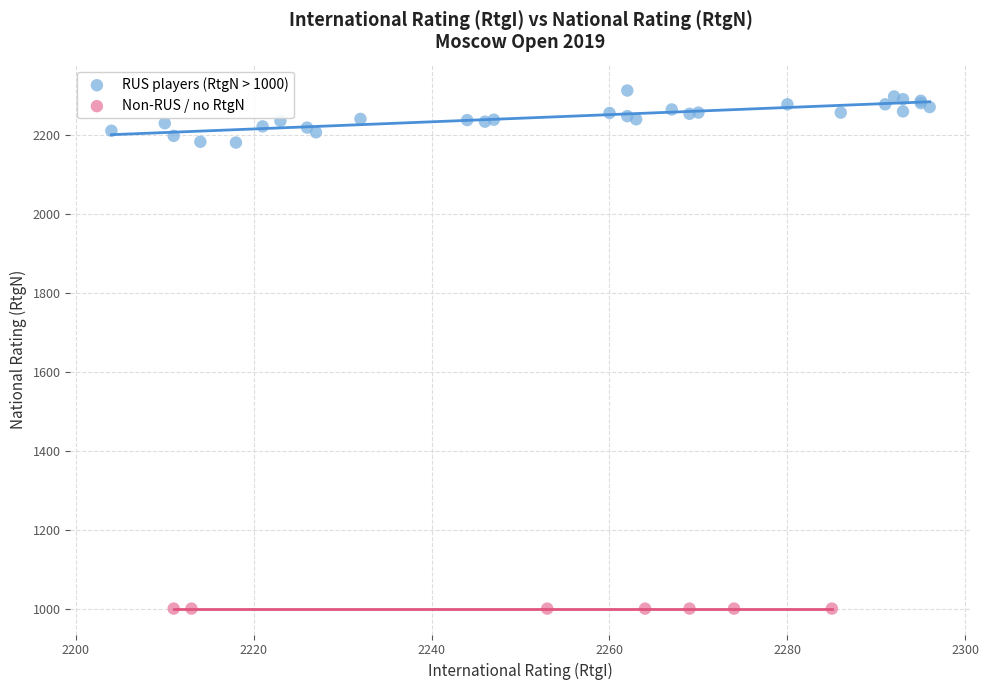

What are all the series names shown in the legend?

RUS players (RtgN > 1000), Non-RUS / no RtgN